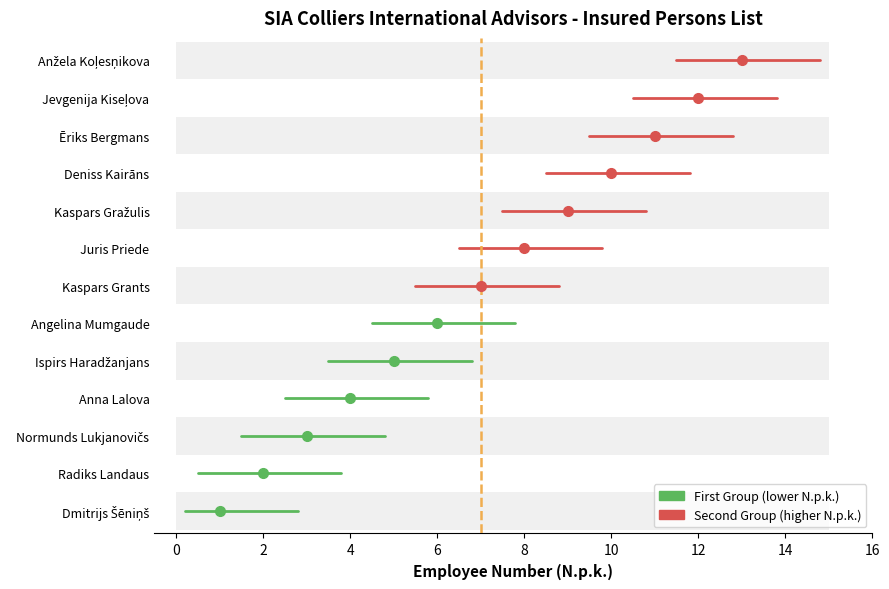

What is the maximum value shown in the chart?

13